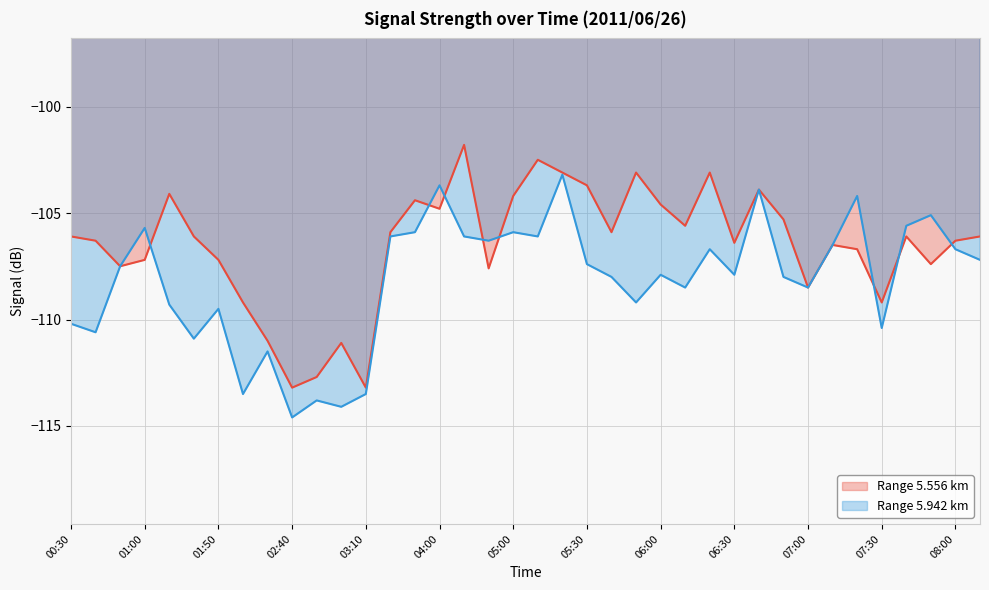

What is the maximum value for 5.942 (line)?

-103.2